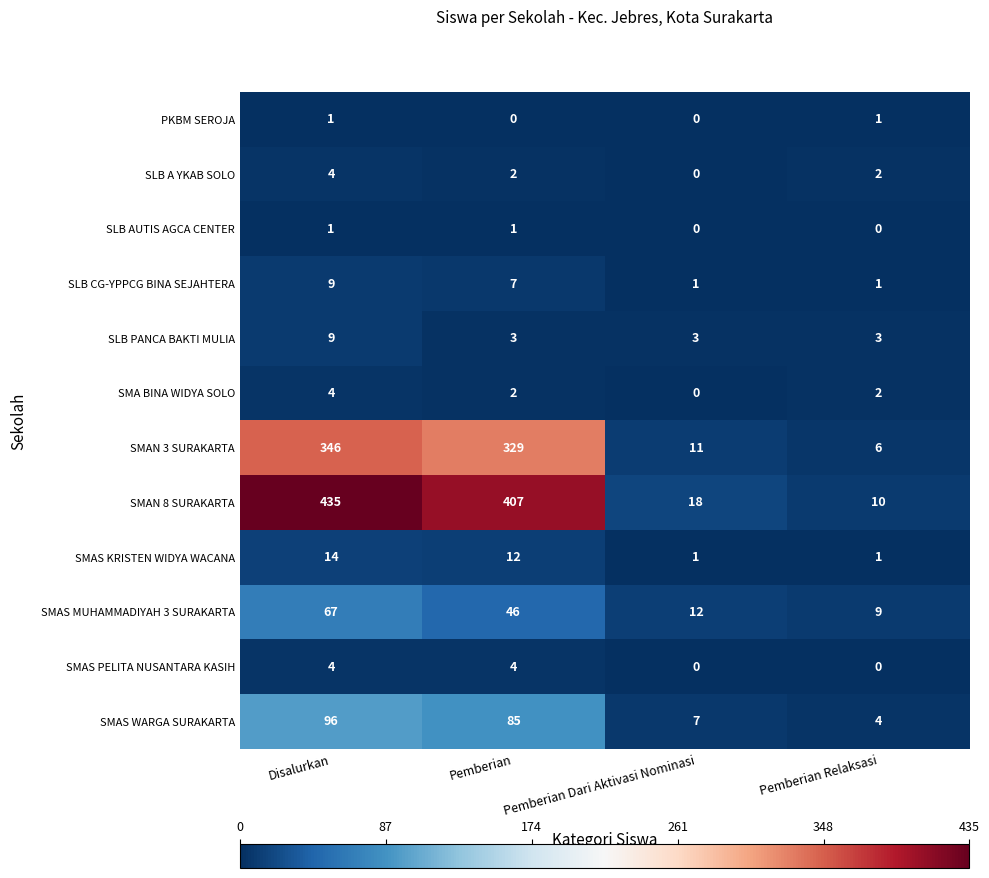

Rank the categories by SMAS MUHAMMADIYAH 3 SURAKARTA value from highest to lowest.

Disalurkan, Pemberian, Pemberian Dari Aktivasi Nominasi, Pemberian Relaksasi